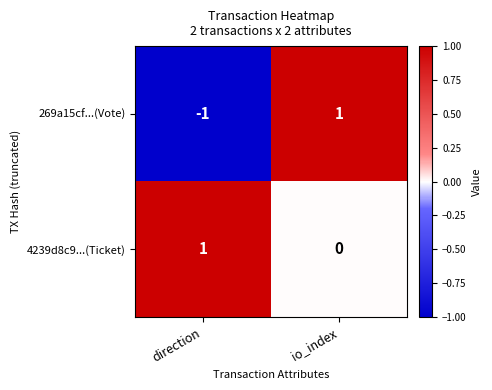

What is the difference between the highest and lowest values at io_index?

1